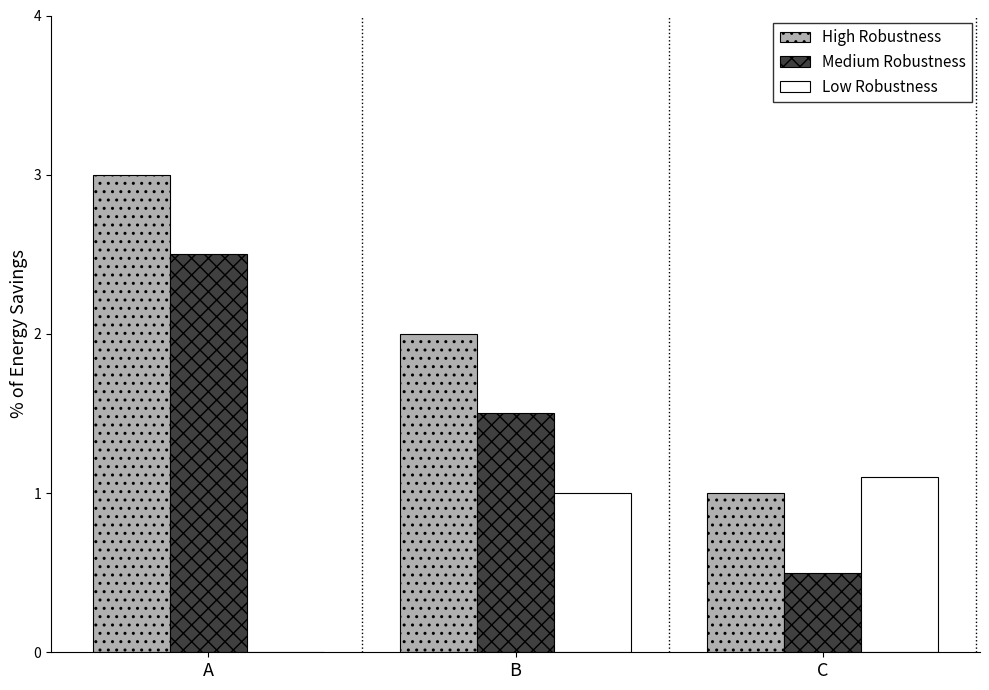

What value does the High Robustness series have at A?

3.0